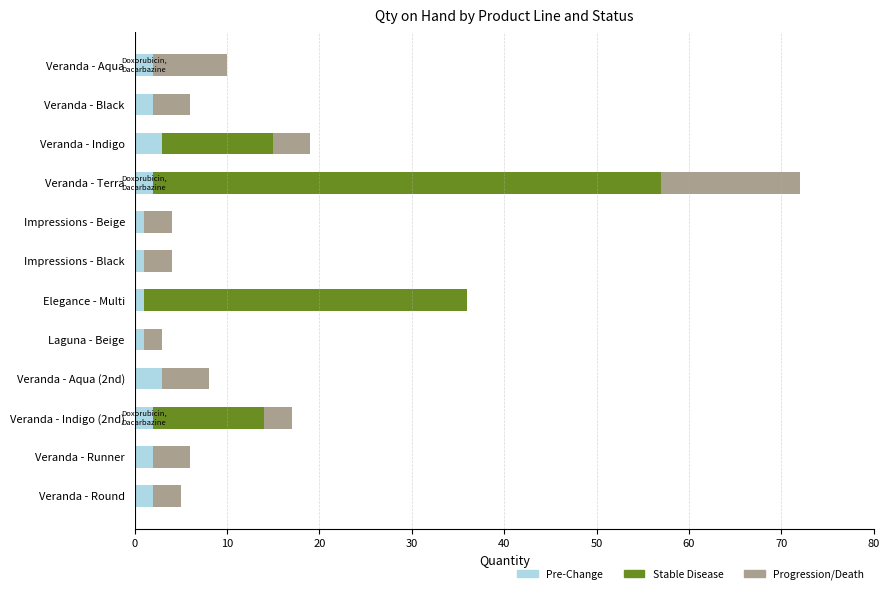

At which category is the sum across all series the highest?

Veranda - Terra